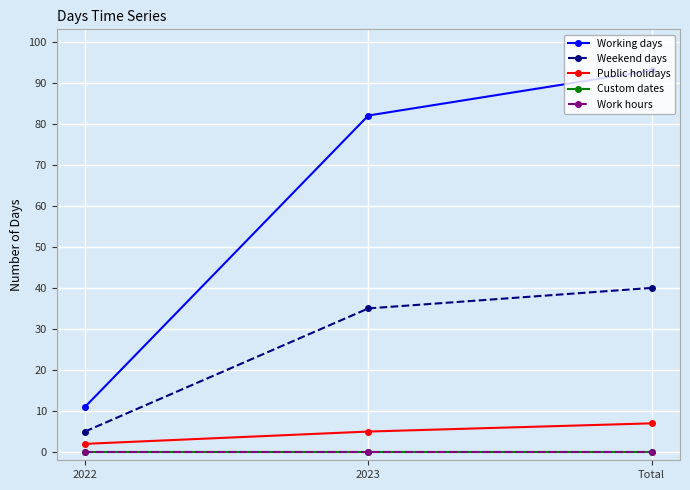

Is it true that Working days equals 25 at Total?

False